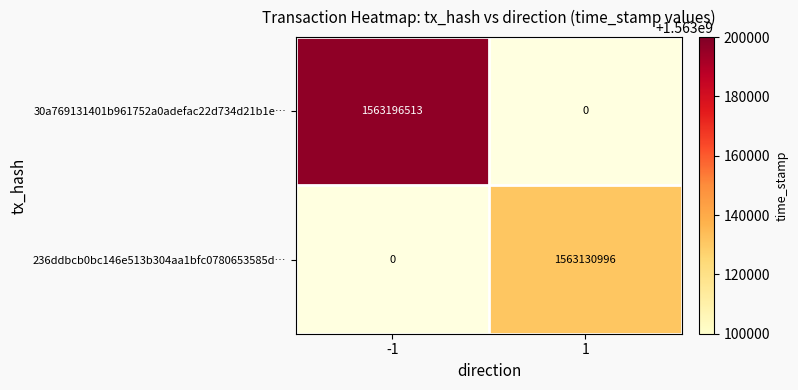

The 236ddbcb0bc146e513b304aa1bfc0780653585d… series shows 1563130996 at 1. True or false?

True